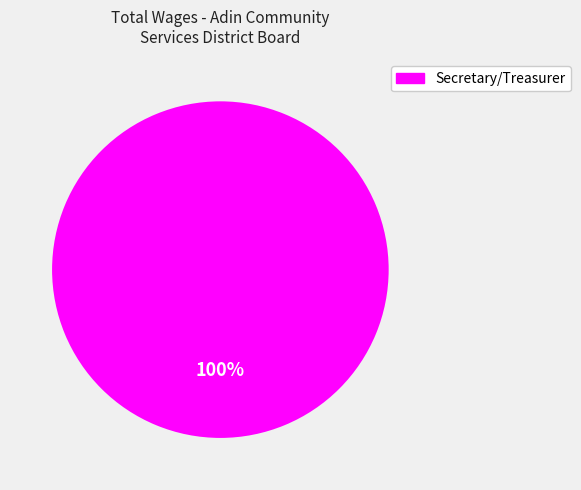

Is there a majority slice in this chart?

Yes